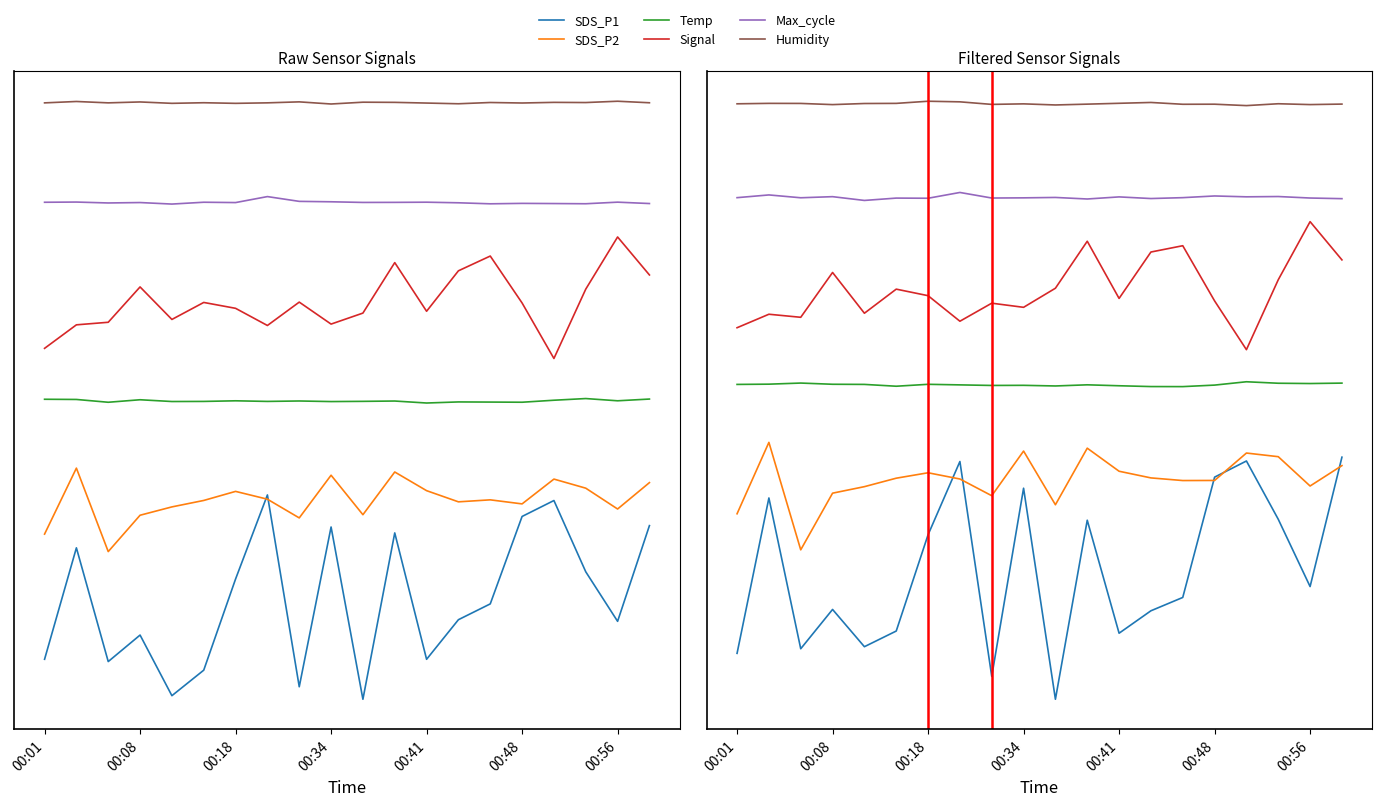

What is the maximum value for Temp?

10.2